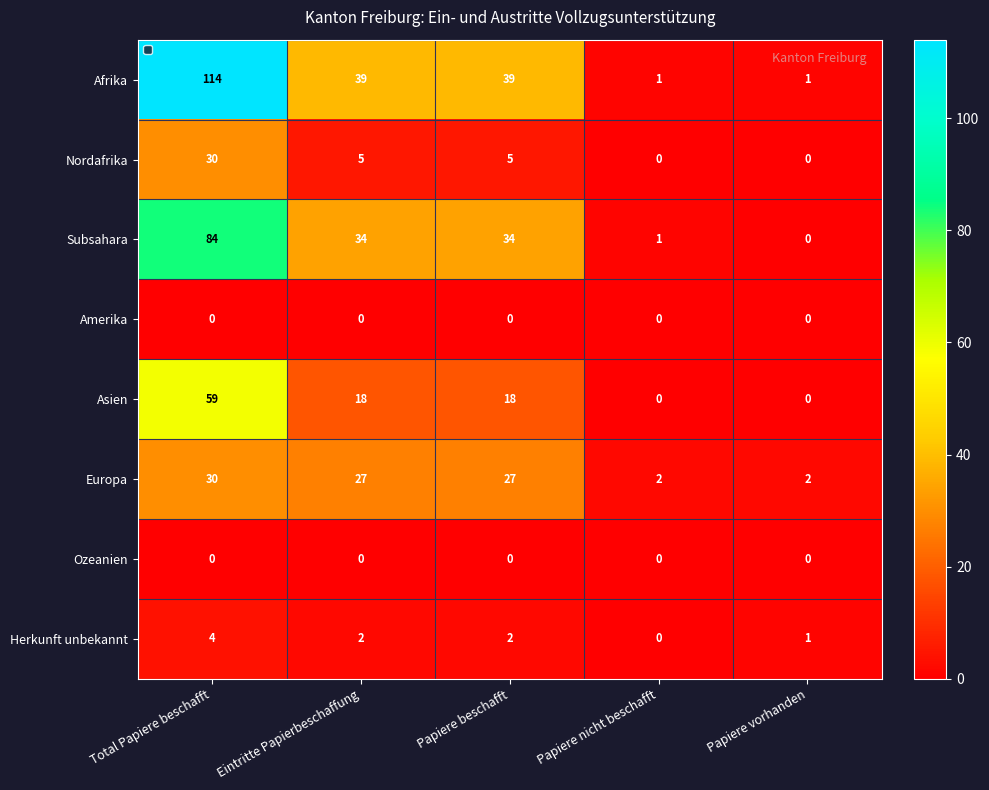

Which series changed the most between Total Papiere beschafft and Papiere beschafft?

Afrika